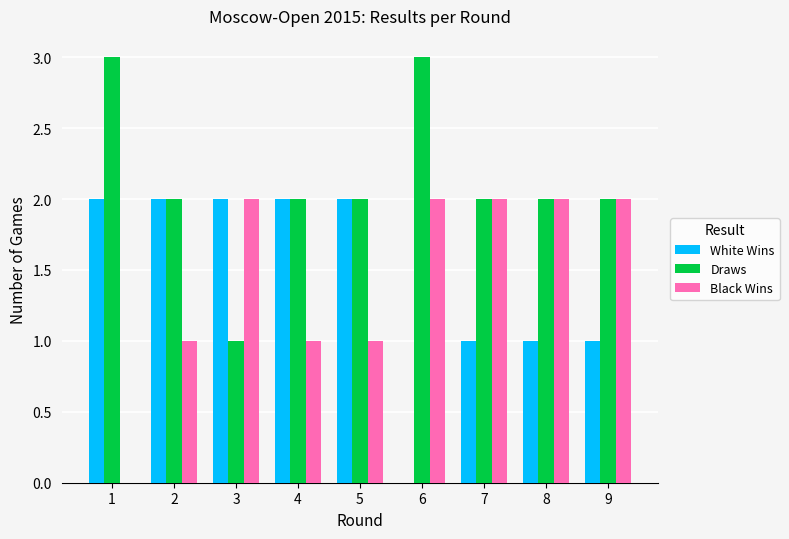

The value of White Wins at 4 is 3. True or false?

False